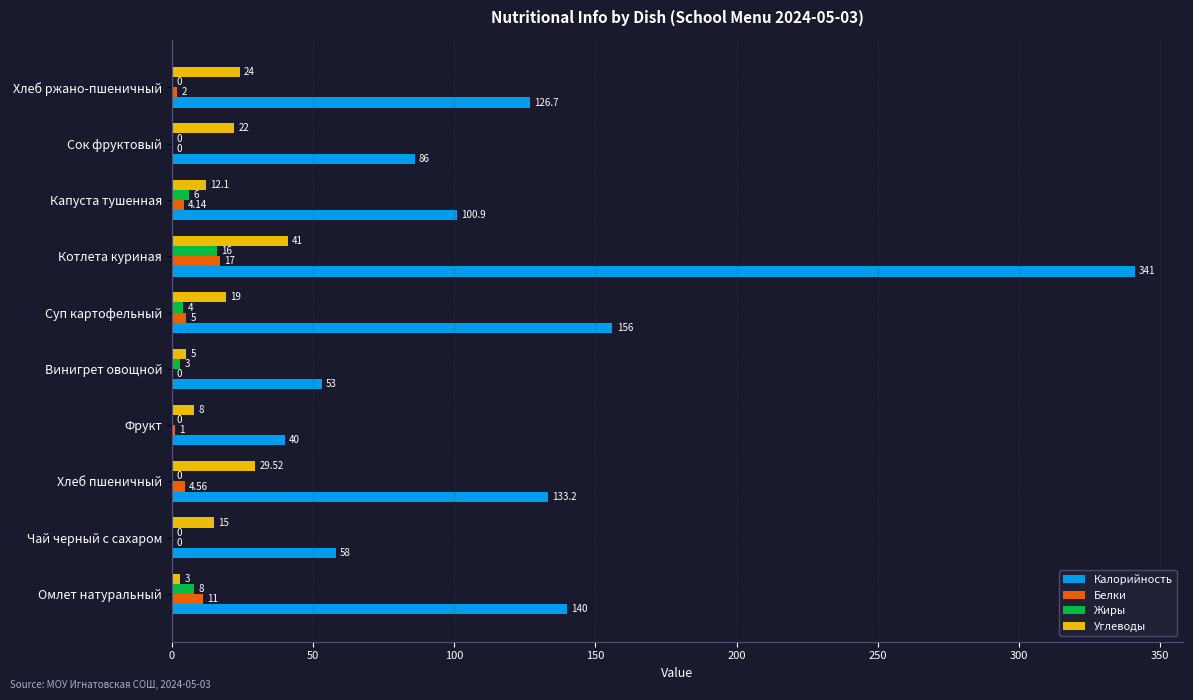

Where is Калорийность nearest to the value 190?

Суп картофельный